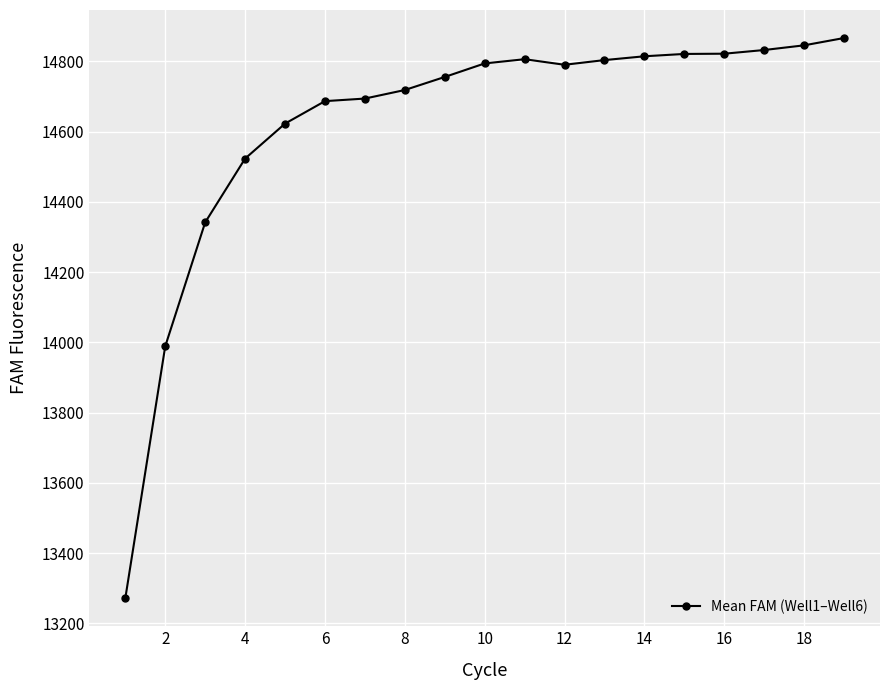

What is the difference between the maximum and minimum values?

1594.5